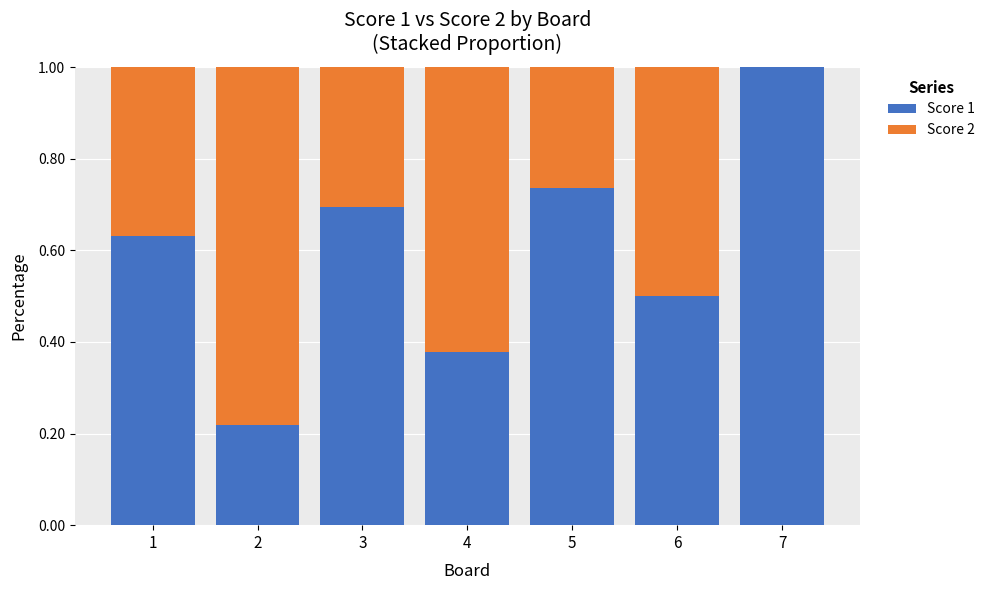

Does the chart contain stacked bars?

Yes